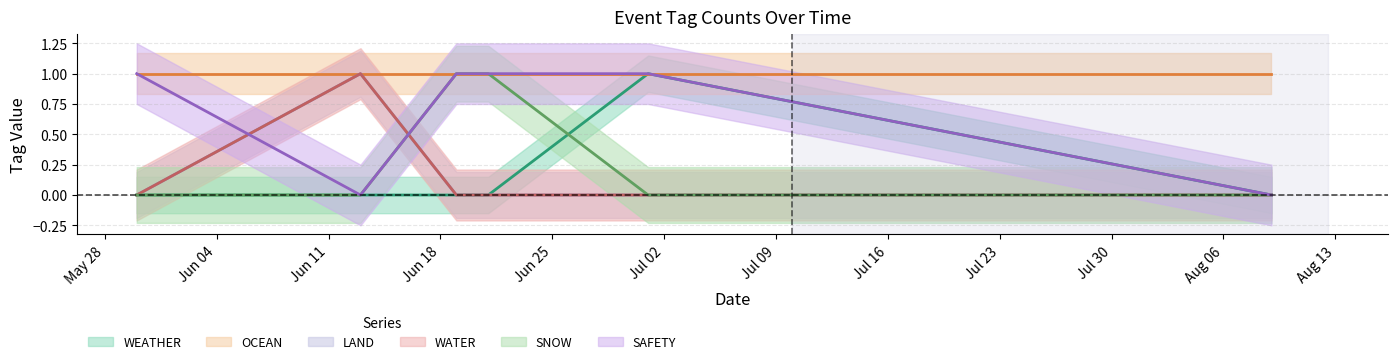

True or false: LAND has a value of -1 at 2024-06-21.

False